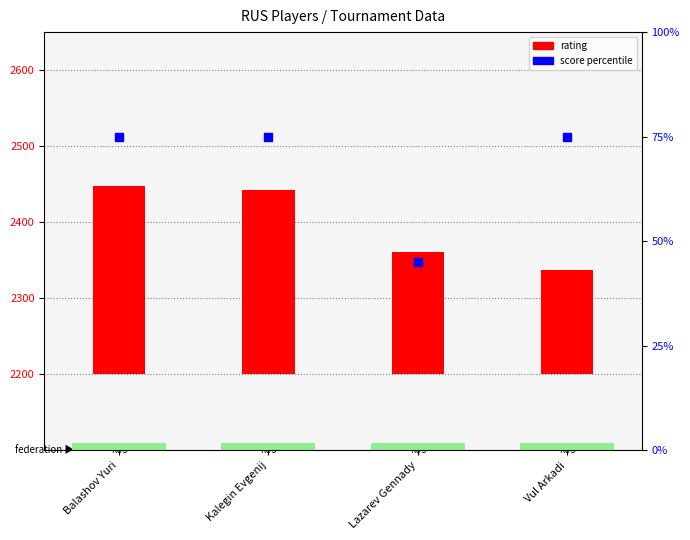

What are all the series names shown in the legend?

rating, score percentile